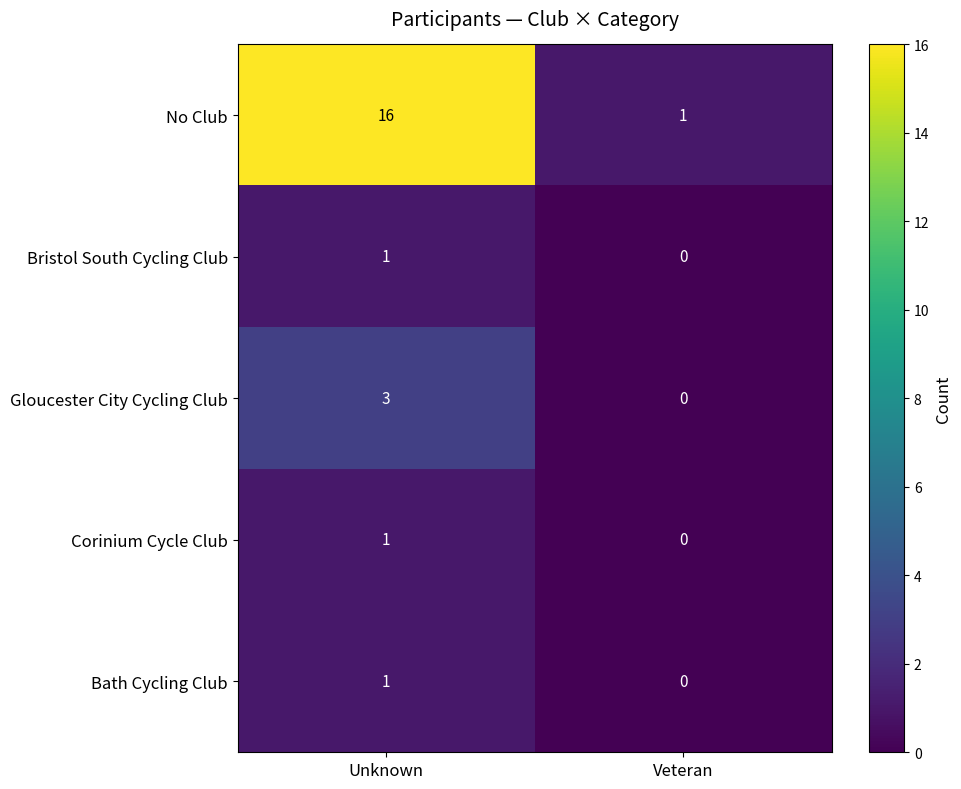

Reading left to right, what are all the values shown in this chart?

No Club: Unknown=16	Veteran=1
Bristol South Cycling Club: Unknown=1	Veteran=0
Gloucester City Cycling Club: Unknown=3	Veteran=0
Corinium Cycle Club: Unknown=1	Veteran=0
Bath Cycling Club: Unknown=1	Veteran=0